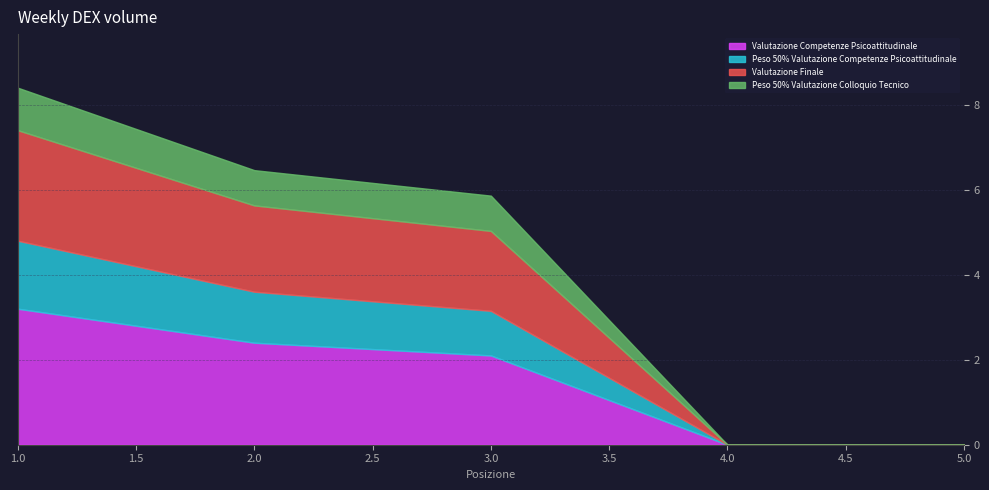

Reading left to right, list all the values displayed in this chart.

Valutazione Competenze Psicoattitudinale: 3.2	2.4	2.1	0.0	0.0
Peso 50% Valutazione Competenze Psicoattitudinale: 1.6	1.2	1.1	0.0	0.0
Valutazione Finale: 2.6	2.0	1.9	0.0	0.0
Peso 50% Valutazione Colloquio Tecnico: 1.0	0.8	0.8	0.0	0.0